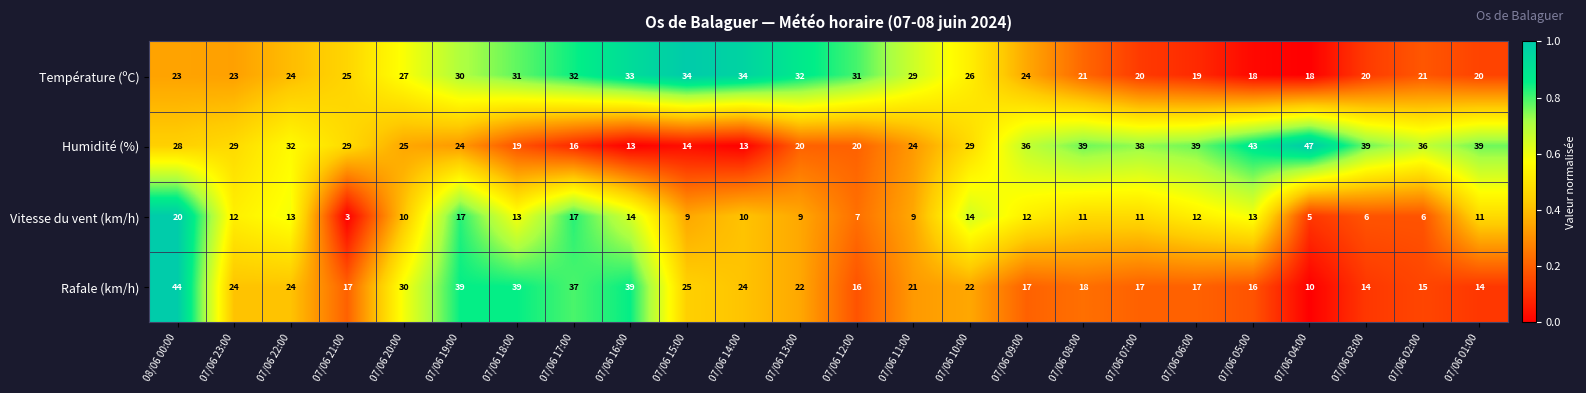

At 07/06 06:00, list the series in order from largest to smallest.

Humidité (%), Température (ºC), Rafale (km/h), Vitesse du vent (km/h)